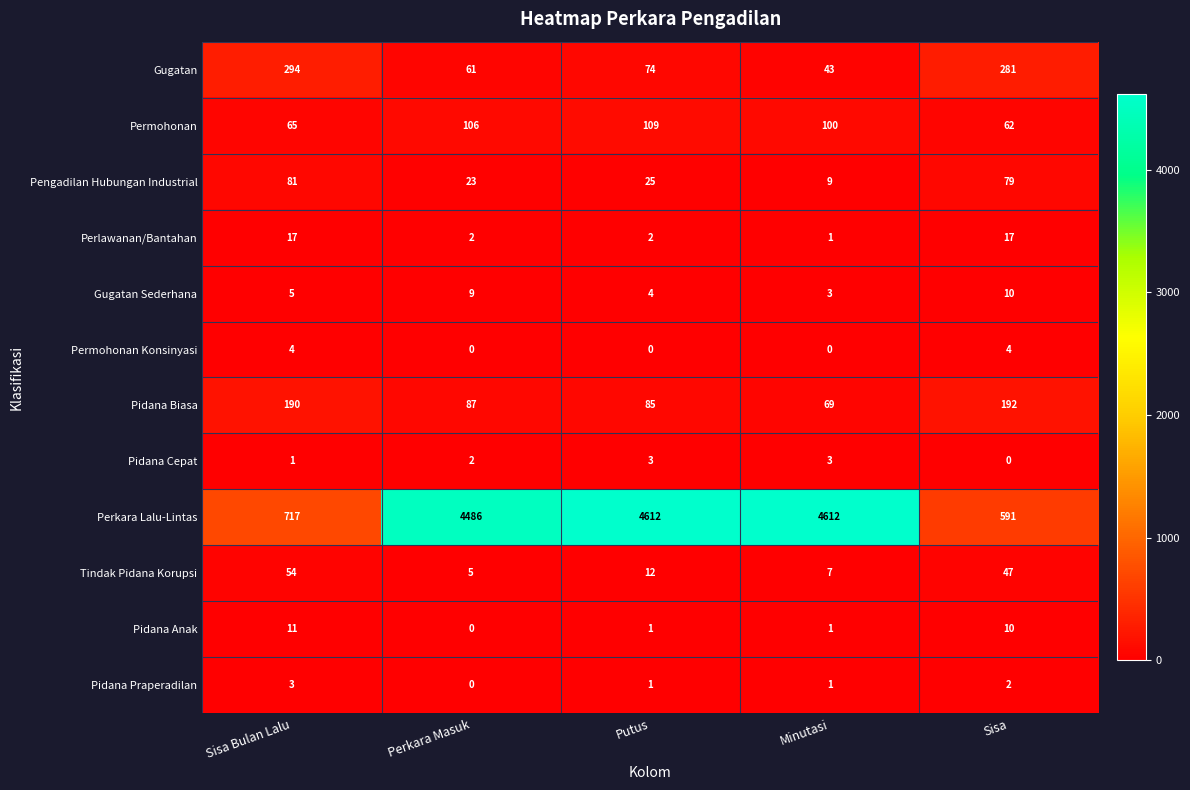

What is the difference between the second highest and second lowest values in the Pidana Biasa series?

105